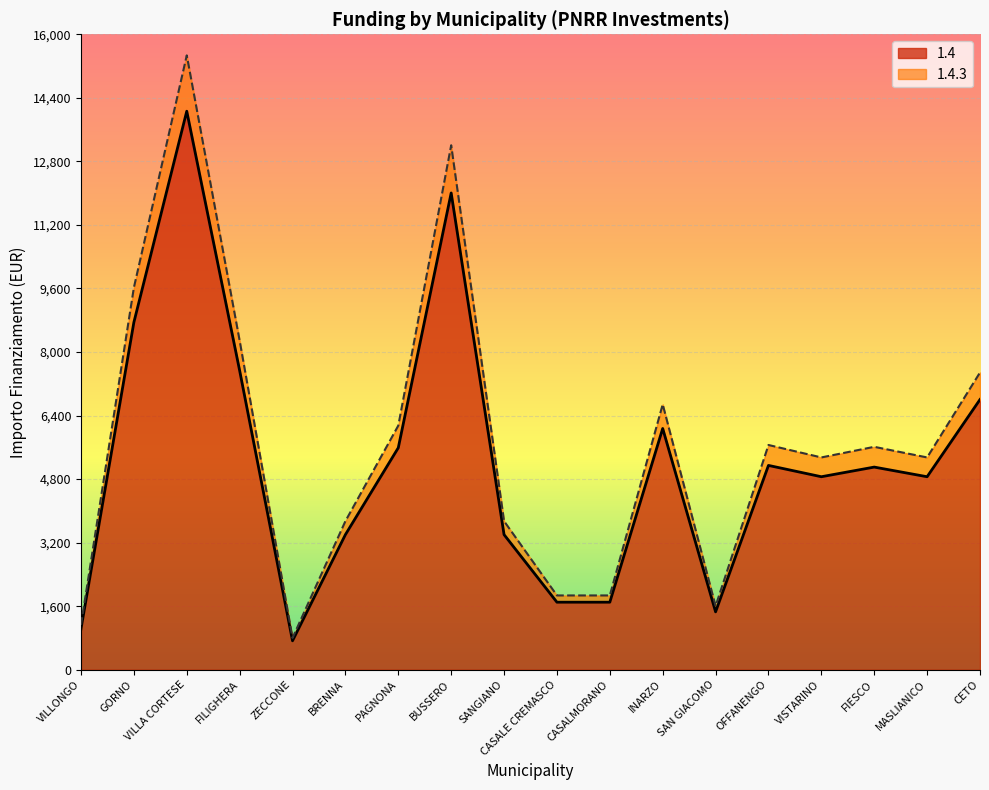

How many lines are shown in the chart?

2